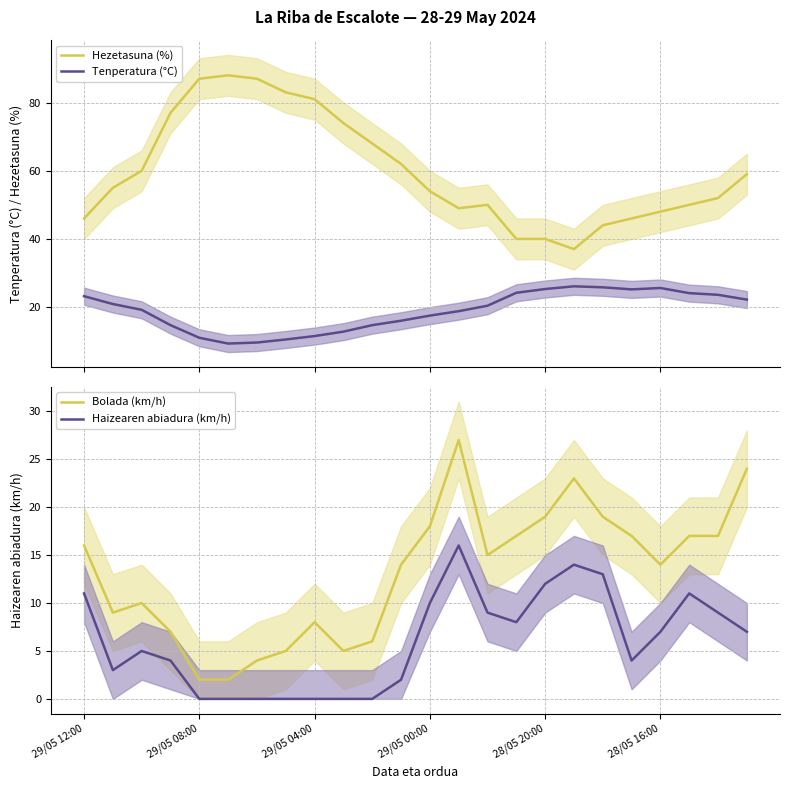

How many data points in Bolada (km/h) are less than 15?

12